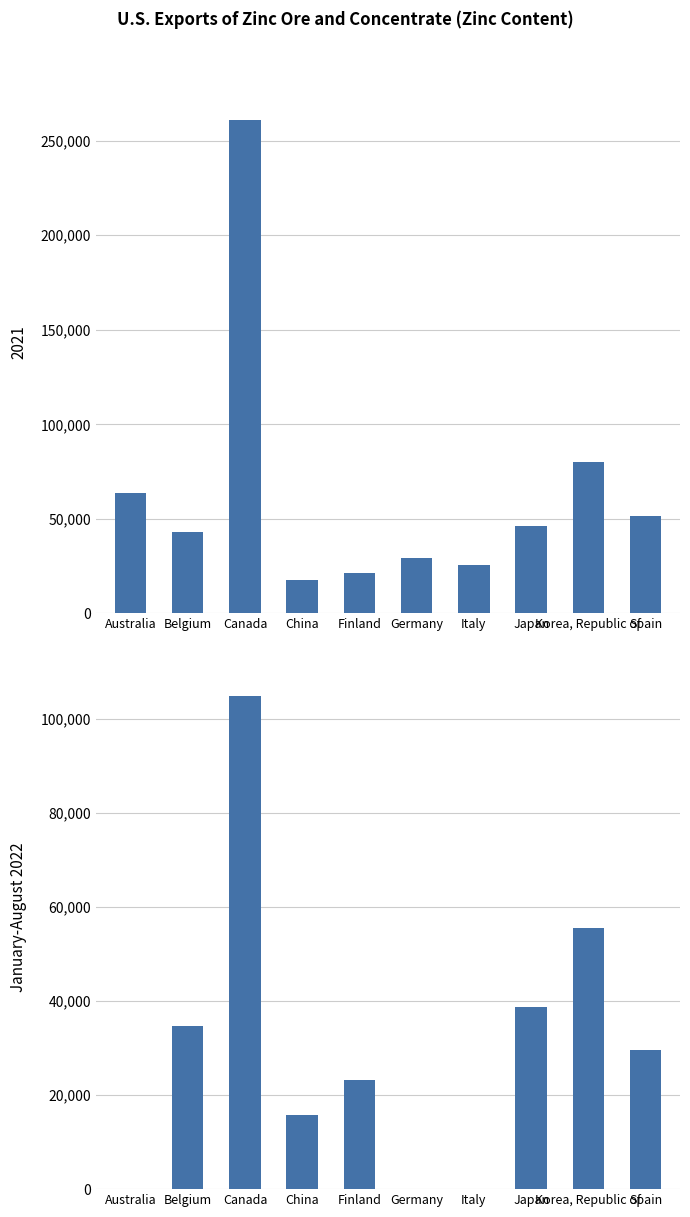

What is the value of the 10th bar from the left?

29500